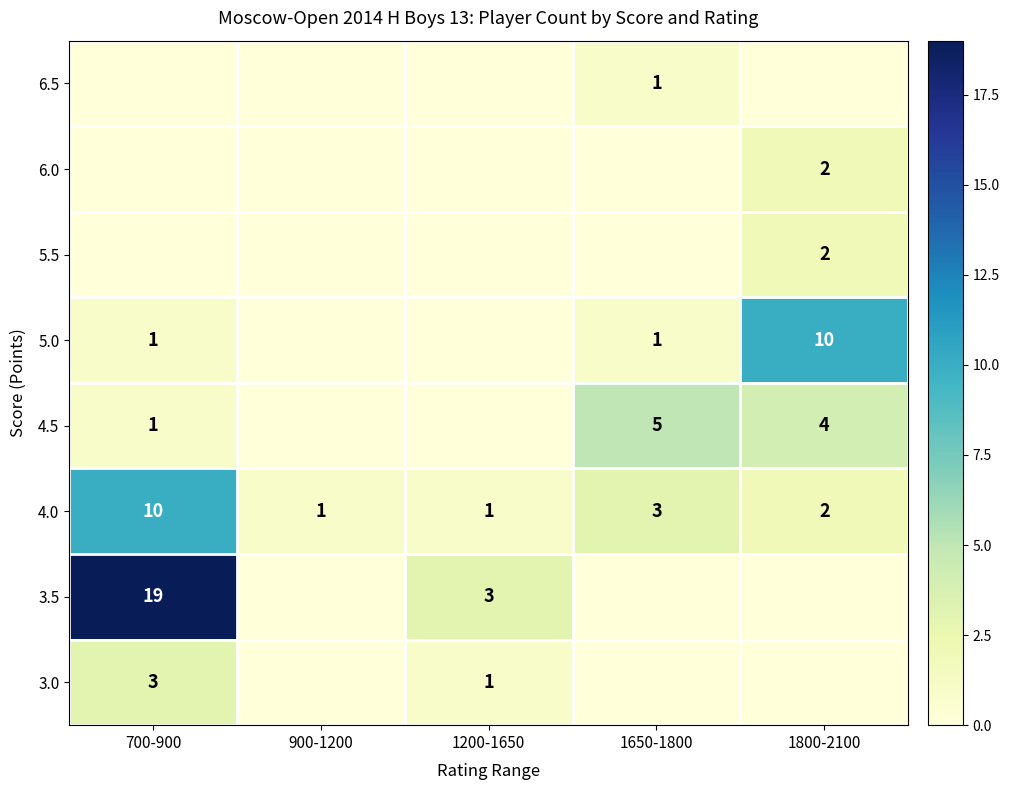

The 3.0 series shows 1 at 1200-1650. True or false?

True